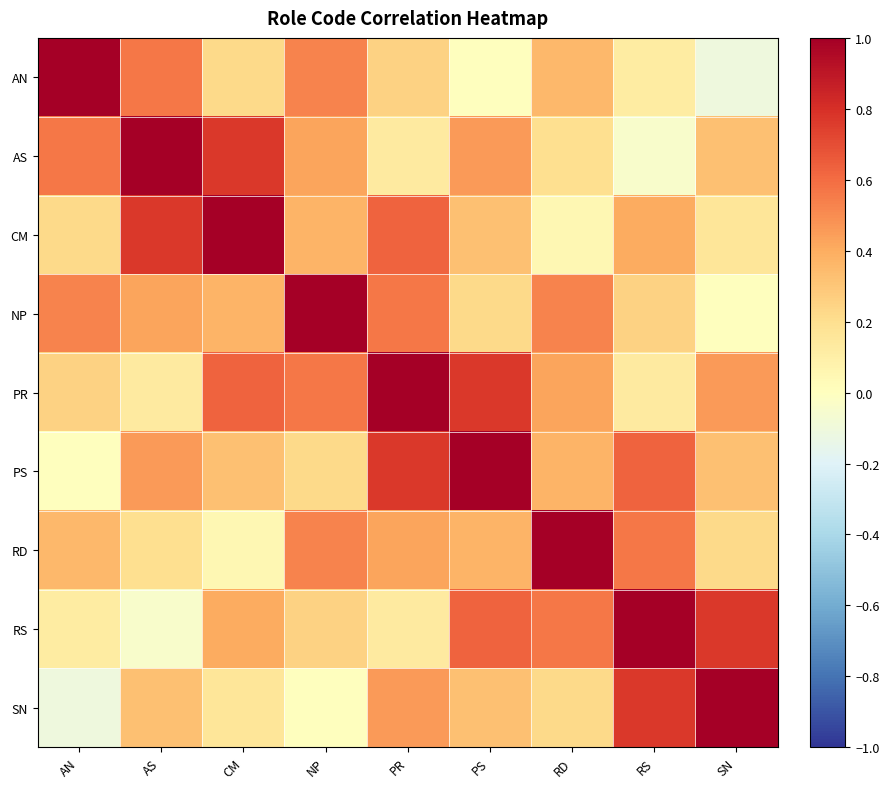

What is the minimum value shown in the chart?

-0.1